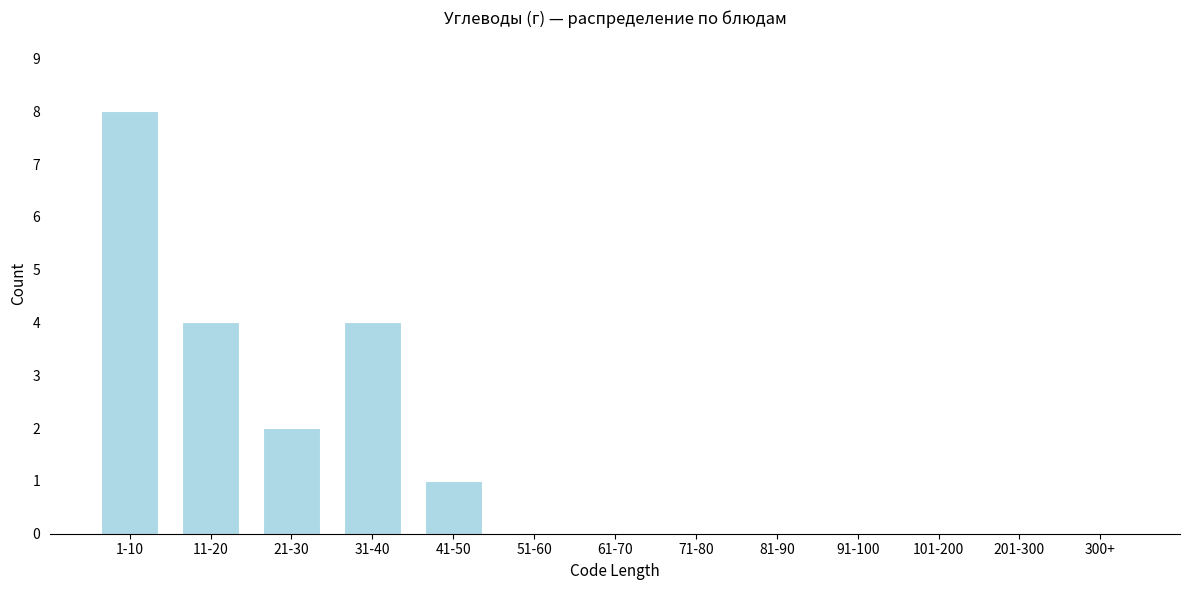

Reading left to right, list all the values displayed in this chart.

1-10=8	11-20=4	21-30=2	31-40=4	41-50=1	51-60=0	61-70=0	71-80=0	81-90=0	91-100=0	101-200=0	201-300=0	300+=0